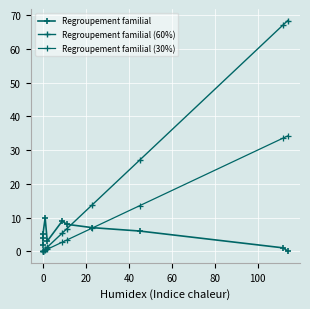

At which label is Regroupement familial closest to 5?

20